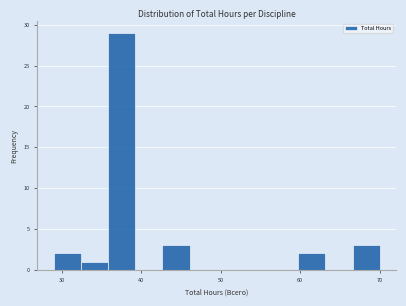

Read against the x-axis, roughly where is the centre of the tallest bar?

38